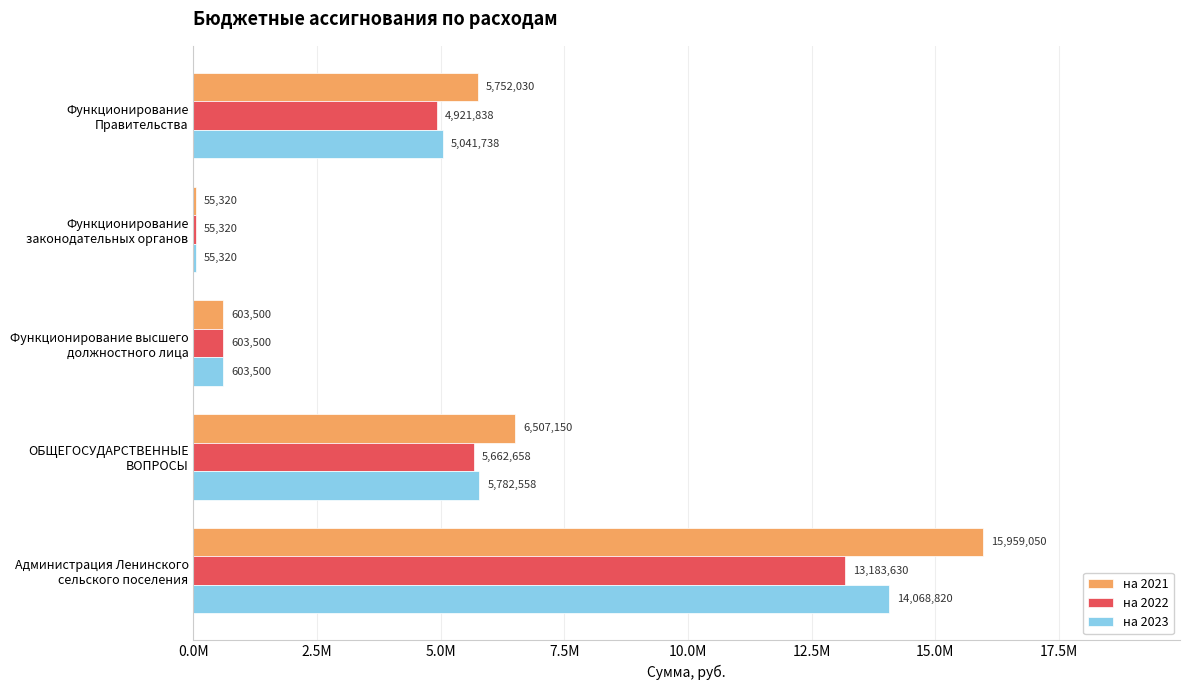

What is the maximum value shown in the chart?

15959050